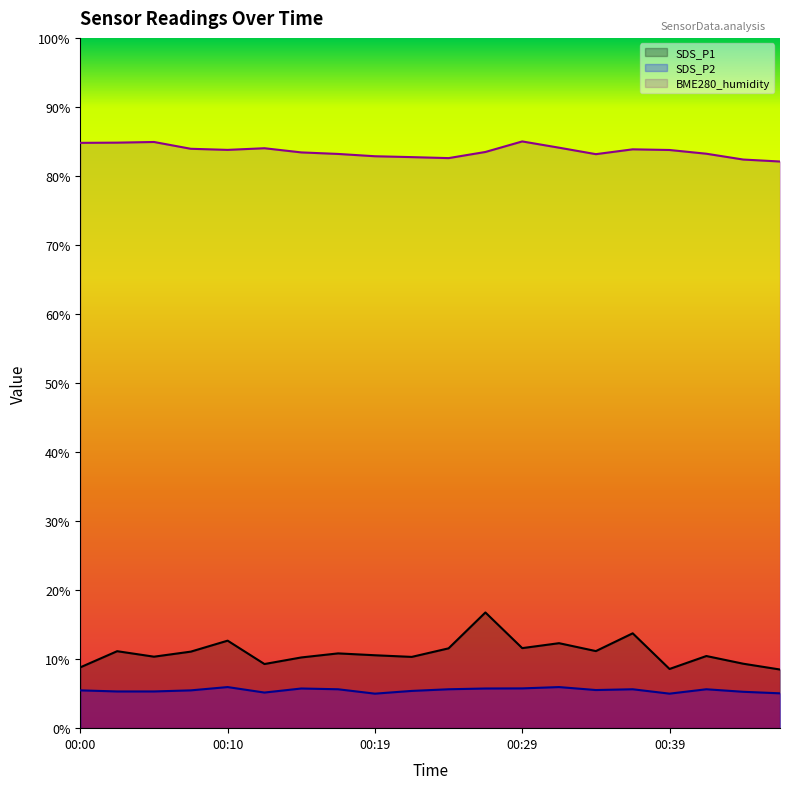

What is the difference between the highest and lowest values at 00:15?

77.7